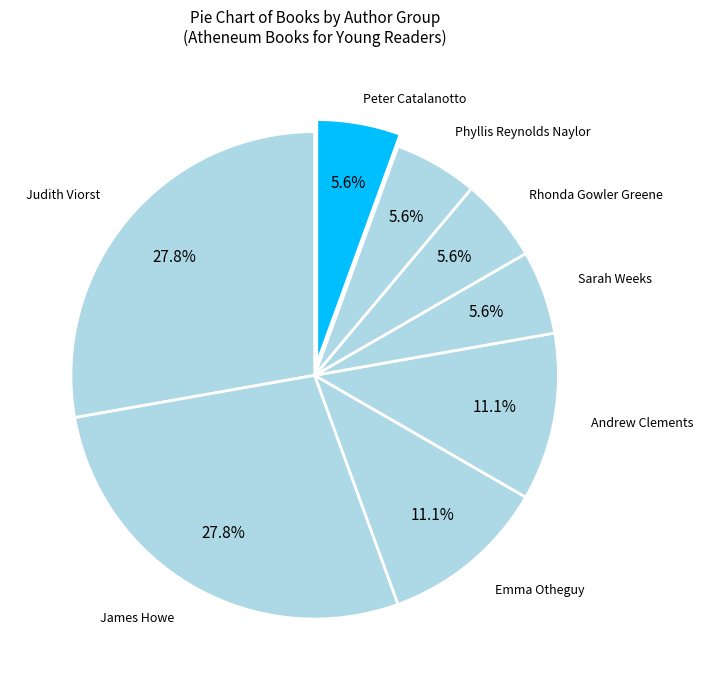

How many segments does this pie chart have?

8